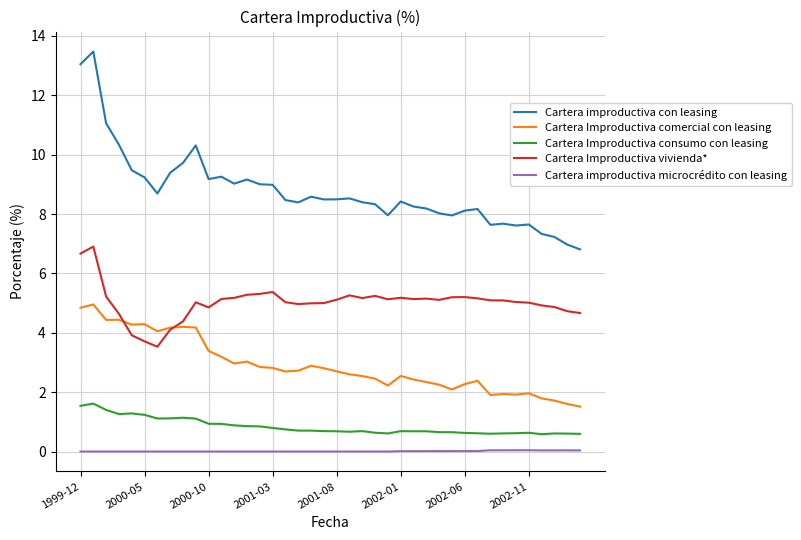

What is the highest value of the Cartera improductiva con leasing series?

13.5